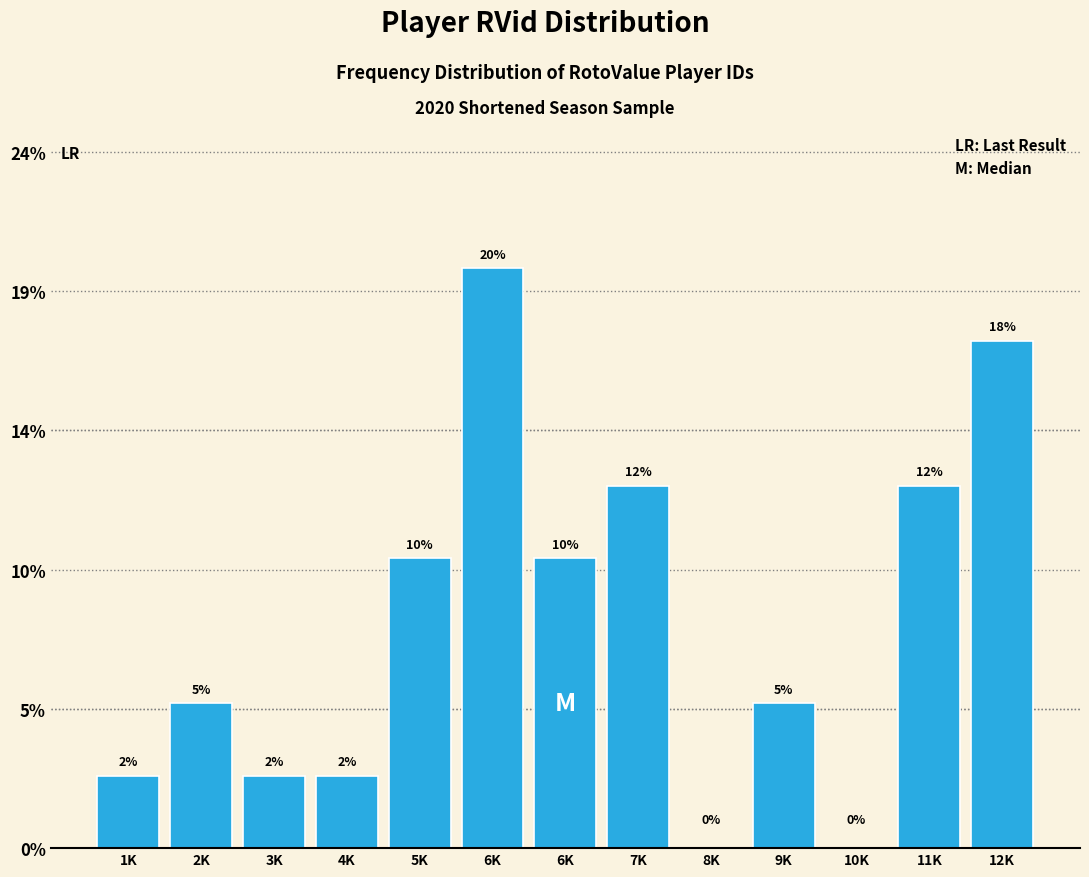

Are the bars horizontal?

No